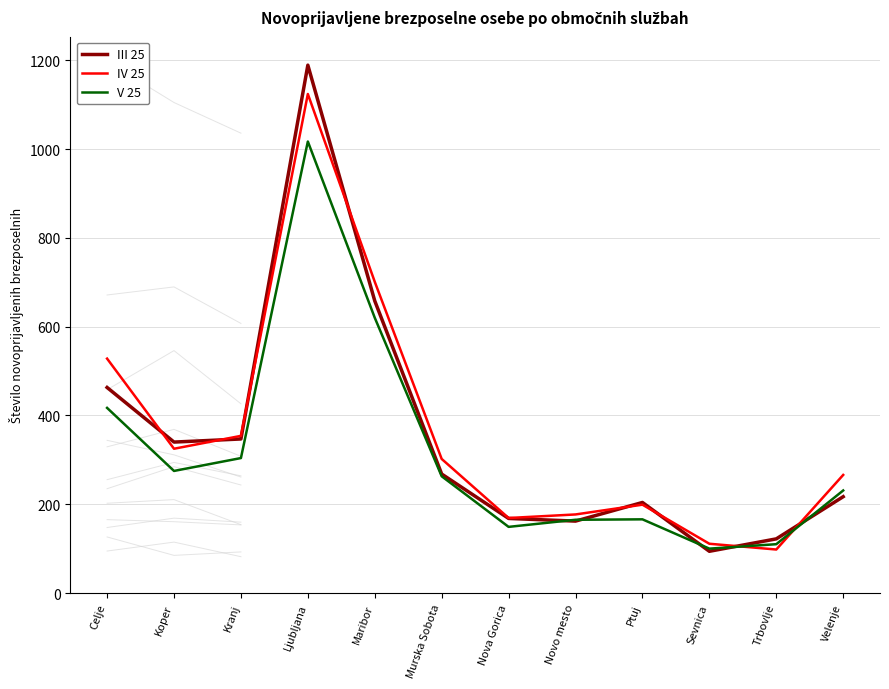

What is the difference between the highest and lowest values at Murska Sobota?

39